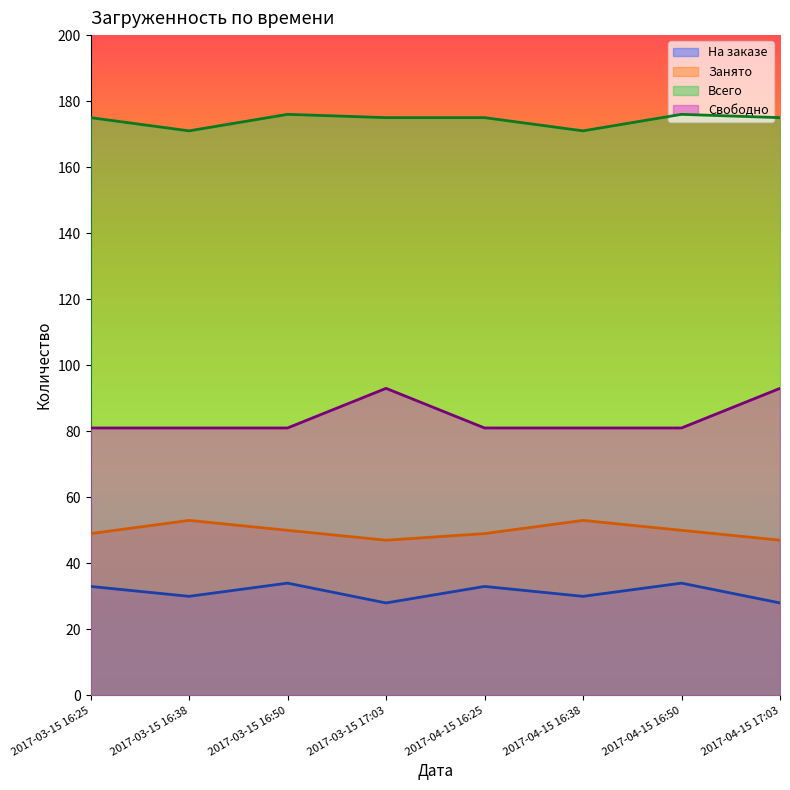

The На заказе series shows 33 at 2017-03-15 16:25. True or false?

True